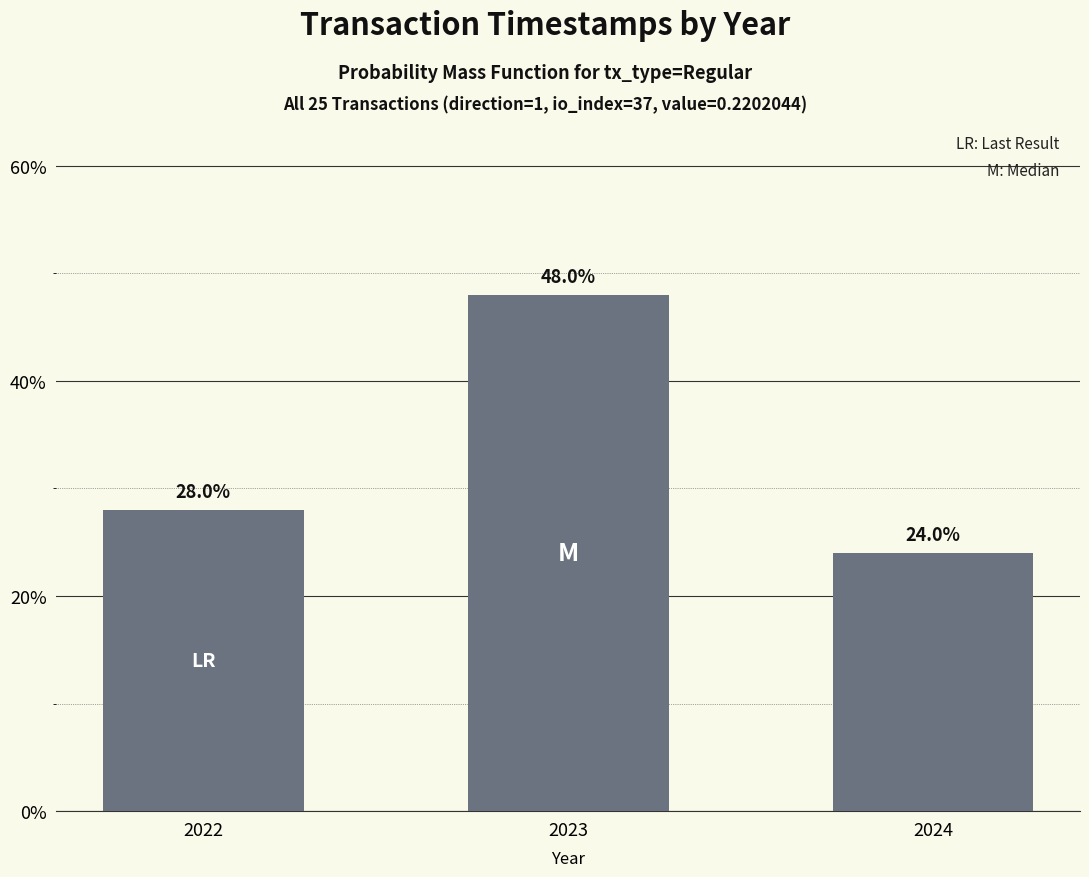

What is the difference between the values at 2024 and 2022?

4.0